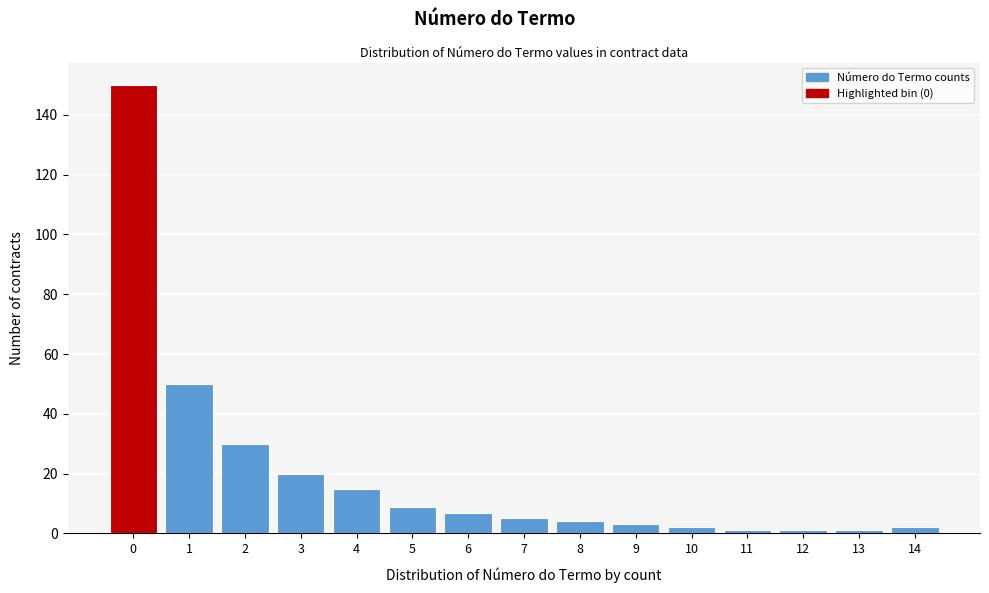

Reading left to right, list all the values displayed in this chart.

150	50	30	20	15	9	7	5	4	3	2	1	1	1	2